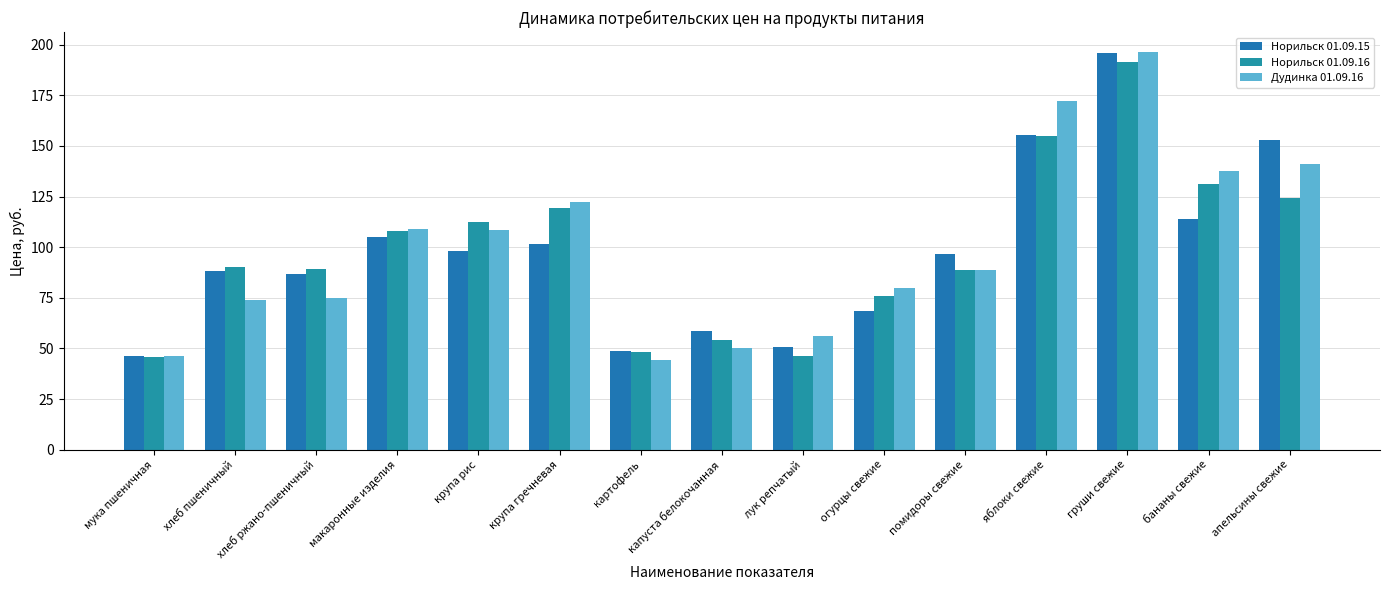

How many bars are there in total?

45